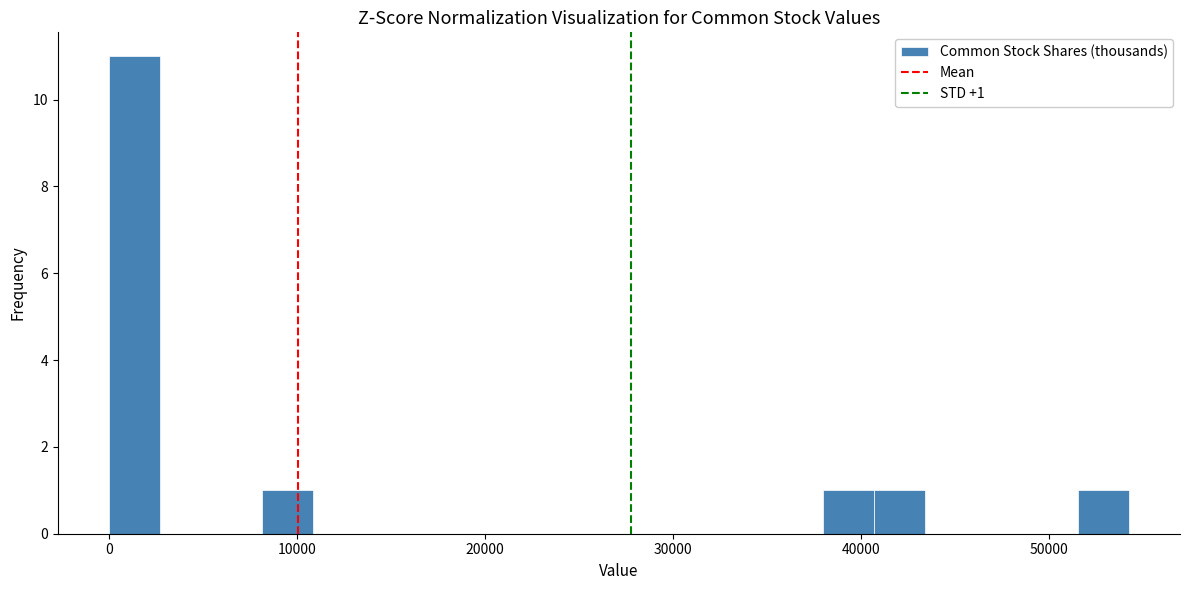

Read against the x-axis, roughly where is the centre of the tallest bar?

1000